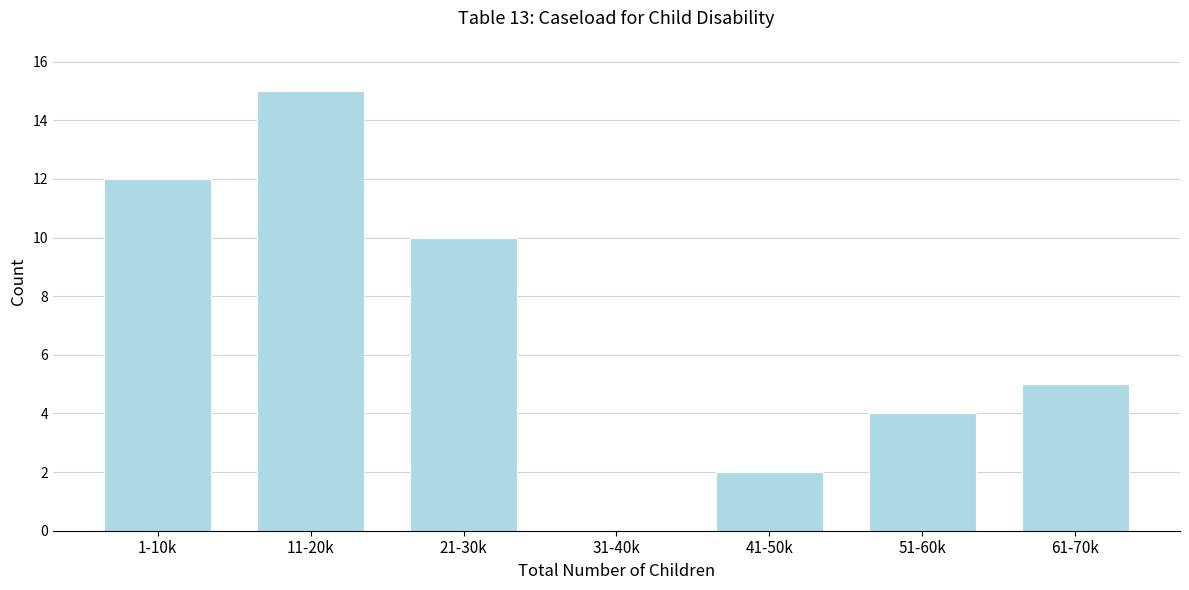

Reading left to right, extract all data points from this chart.

1-10k=12	11-20k=15	21-30k=10	31-40k=0	41-50k=2	51-60k=4	61-70k=5